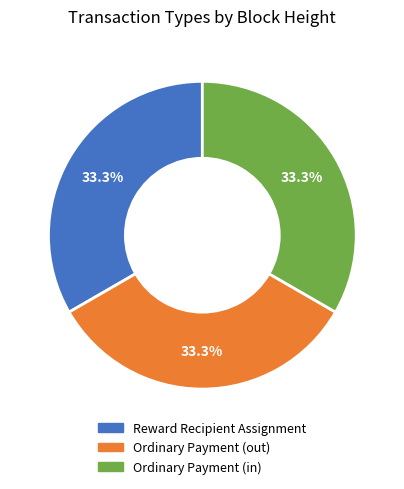

Does any single category account for the majority?

No